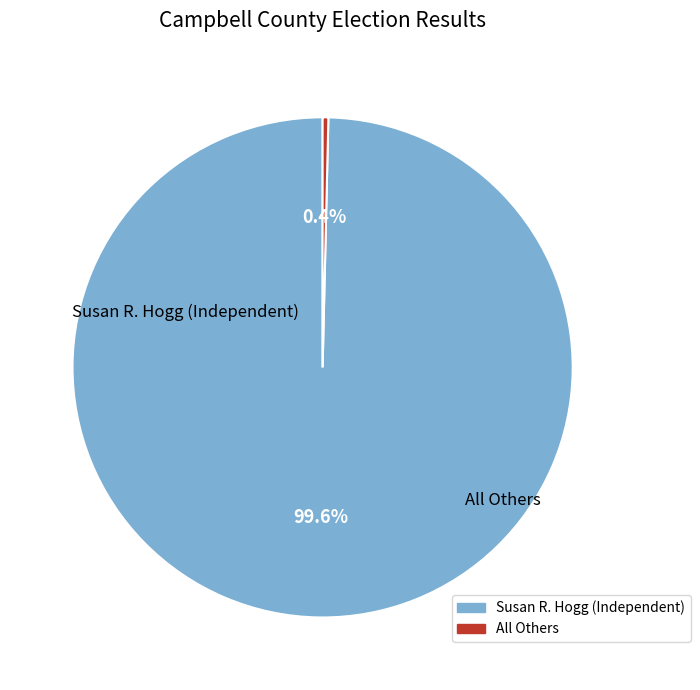

Is there a majority slice in this chart?

Yes